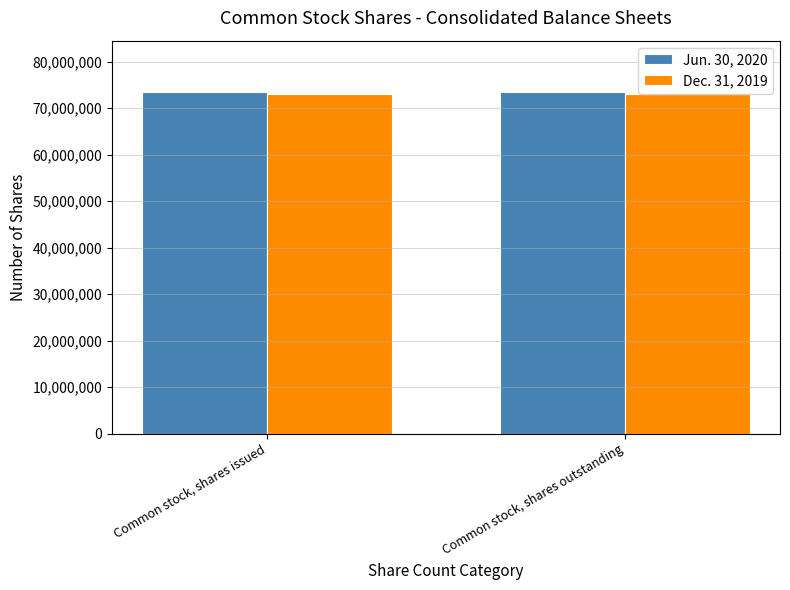

What is the lowest value of the Dec. 31, 2019 series?

73125538